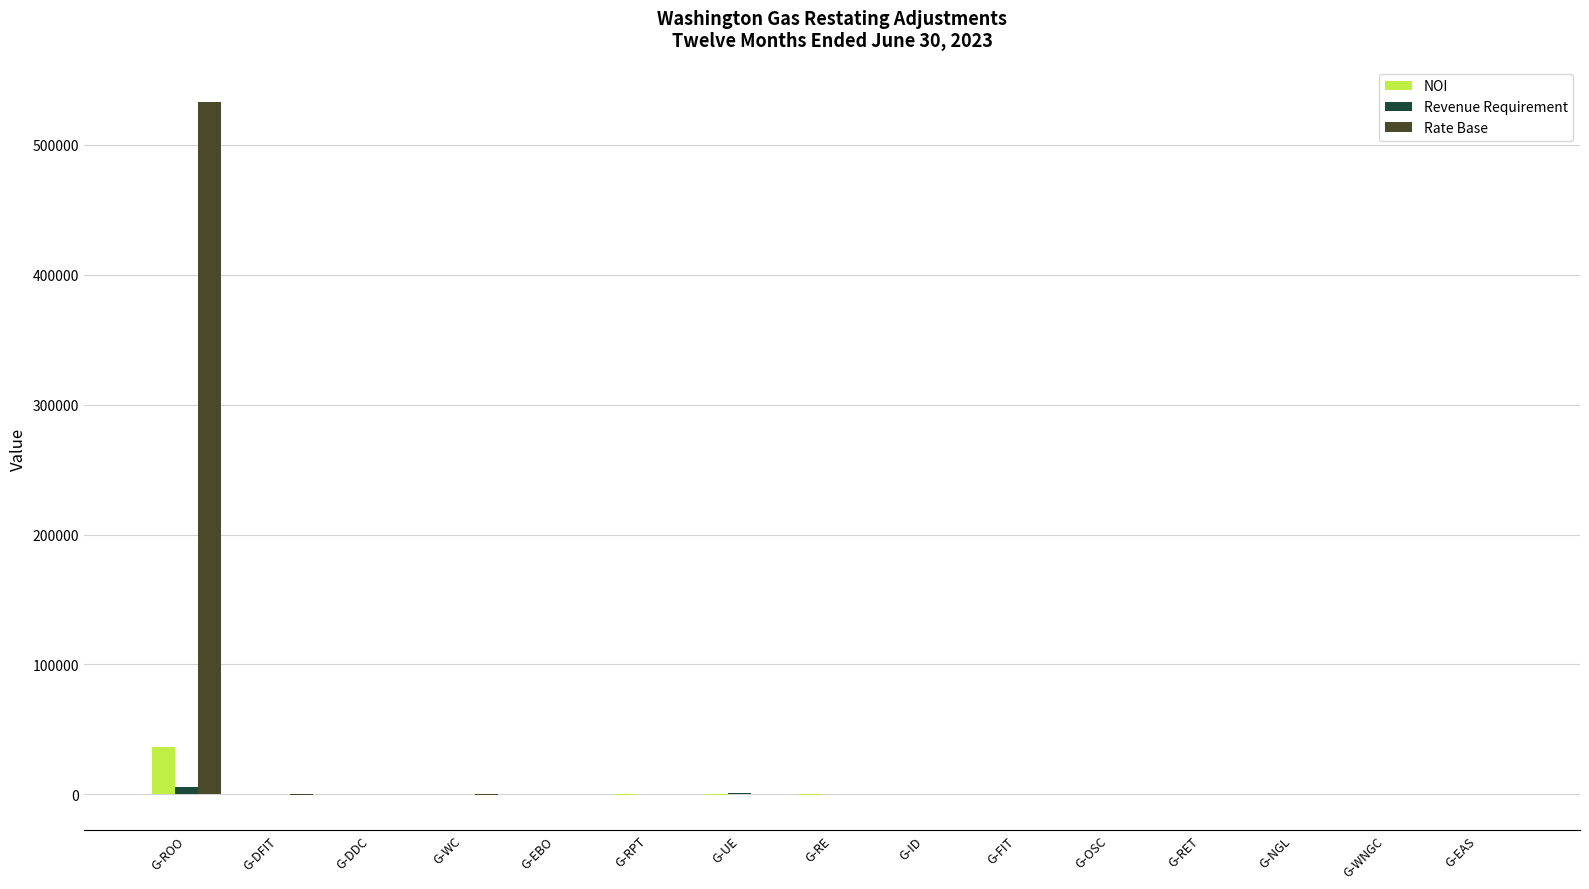

What is the average value of the NOI series?

2350.4